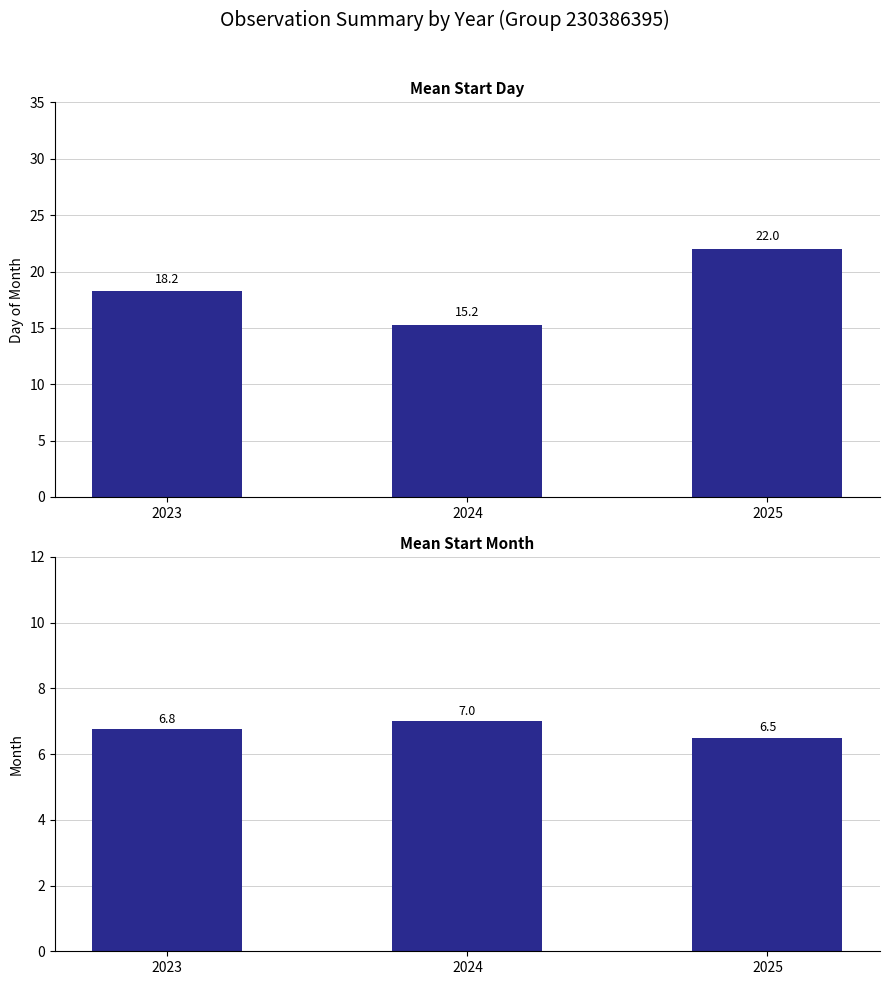

Is the value of Mean Start Day at 2025 greater than the value of Mean Start Month at 2024?

Yes